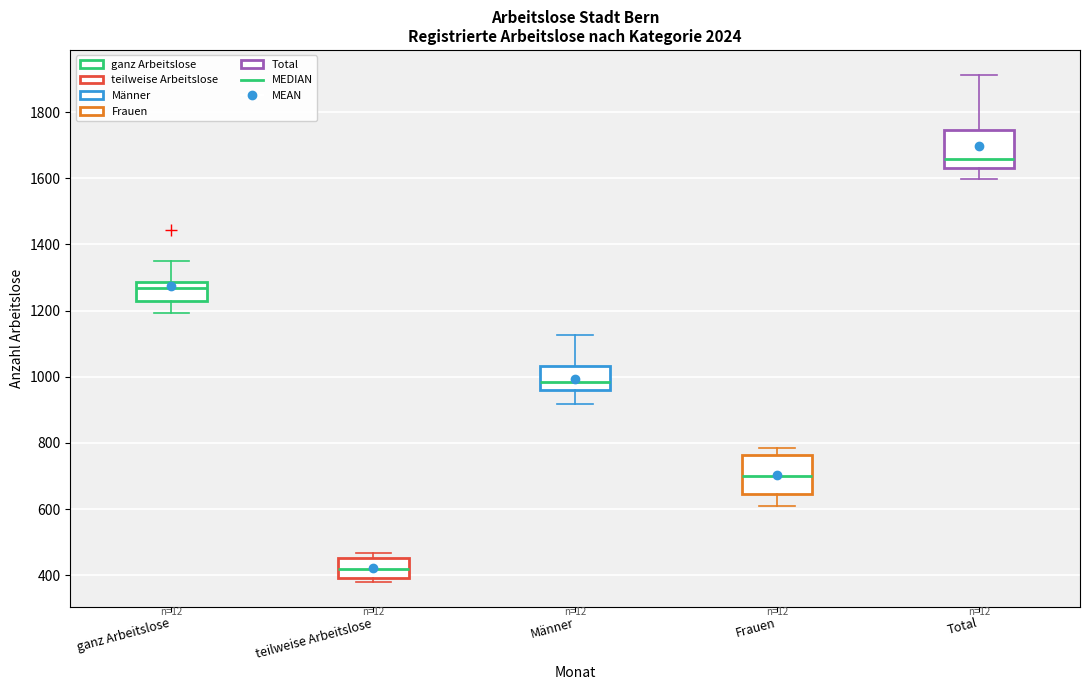

Reading left to right, transcribe this box plot: for each box, give where its median line is, the range the box spans, and where its two whiskers end, as read against the y-axis. The values are not printed on the chart, so give them approximately, as read against the axis.

ganz Arbeitslose: median 1260, box 1220 to 1280, whiskers 1200 to 1360
teilweise Arbeitslose: median 420, box 400 to 460, whiskers 380 to 460 (just above the box's upper edge)
Männer: median 980, box 960 to 1040, whiskers 920 to 1120
Frauen: median 700, box 640 to 760, whiskers 600 to 780
Total: median 1660, box 1640 to 1740, whiskers 1600 to 1920